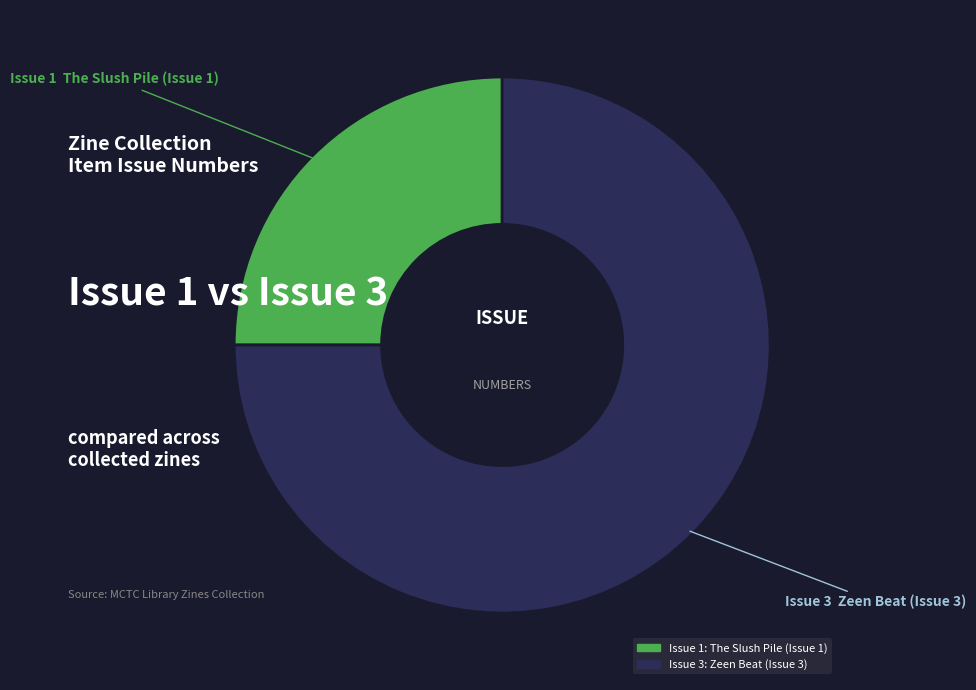

Is there a majority slice in this chart?

Yes